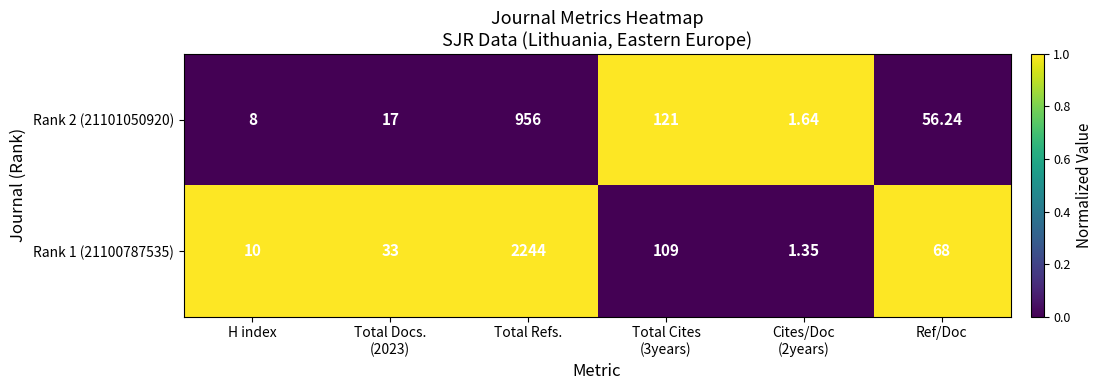

Is the value of Rank 1 (21100787535) at Total Refs. greater than the value of Rank 2 (21101050920) at Ref/Doc?

Yes